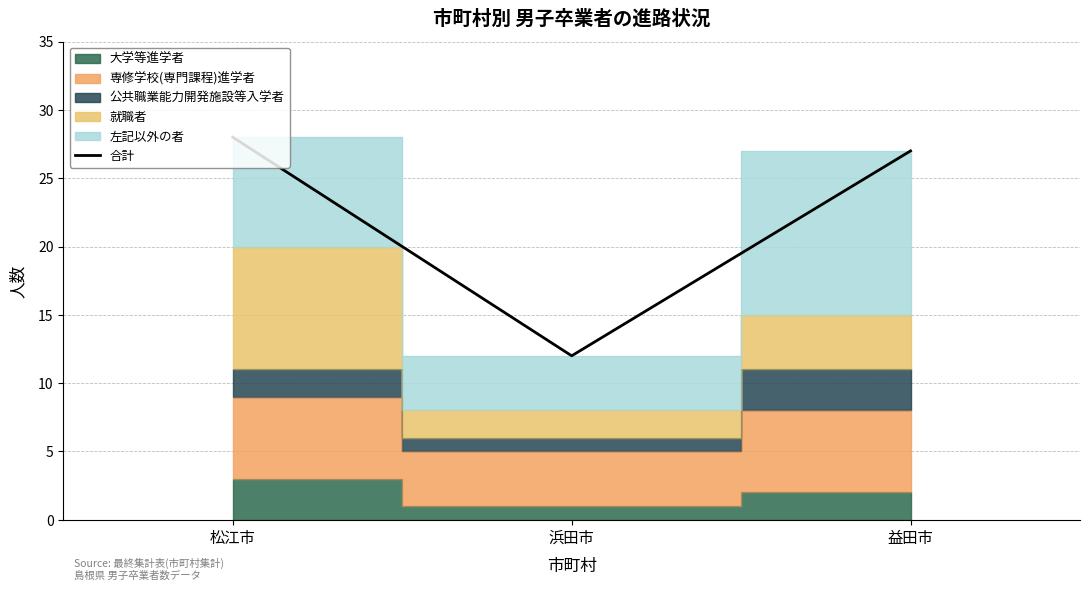

Read the value at 益田市, to the nearest 10.

30